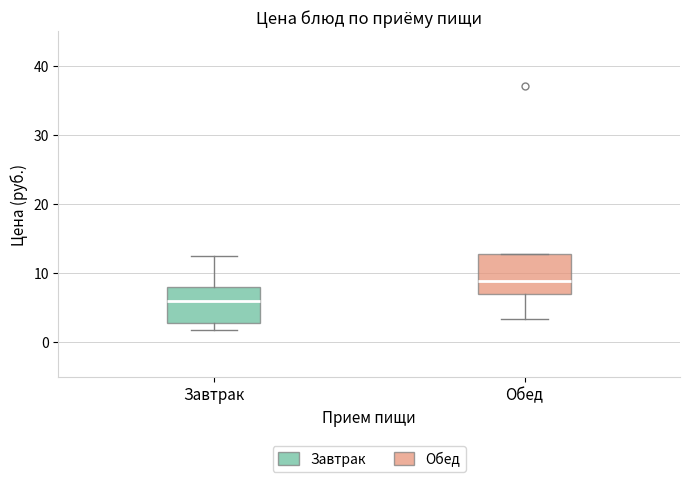

Reading left to right, read every box against the y-axis: the position of its median line, the range the box covers, and the ends of its whiskers. The values are not printed on the chart, so give them approximately, as read against the axis.

Завтрак: median 6, box 3 to 8, whiskers 2 to 12
Обед: median 9, box 7 to 13, whiskers 3 to 13